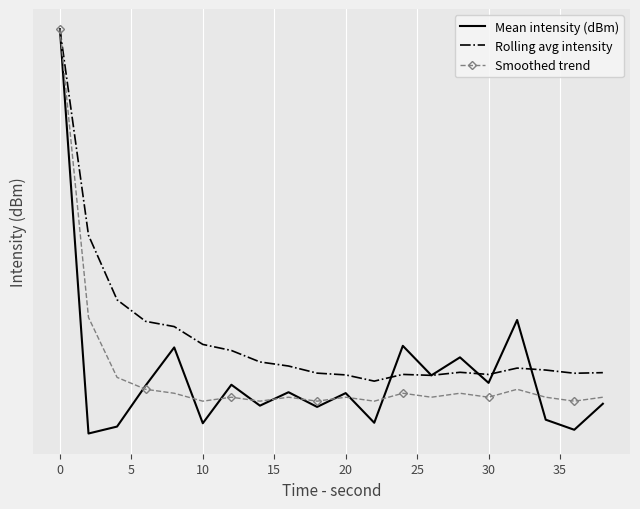

What is the difference between the maximum and minimum values in the Mean intensity (dBm) series?

9.9